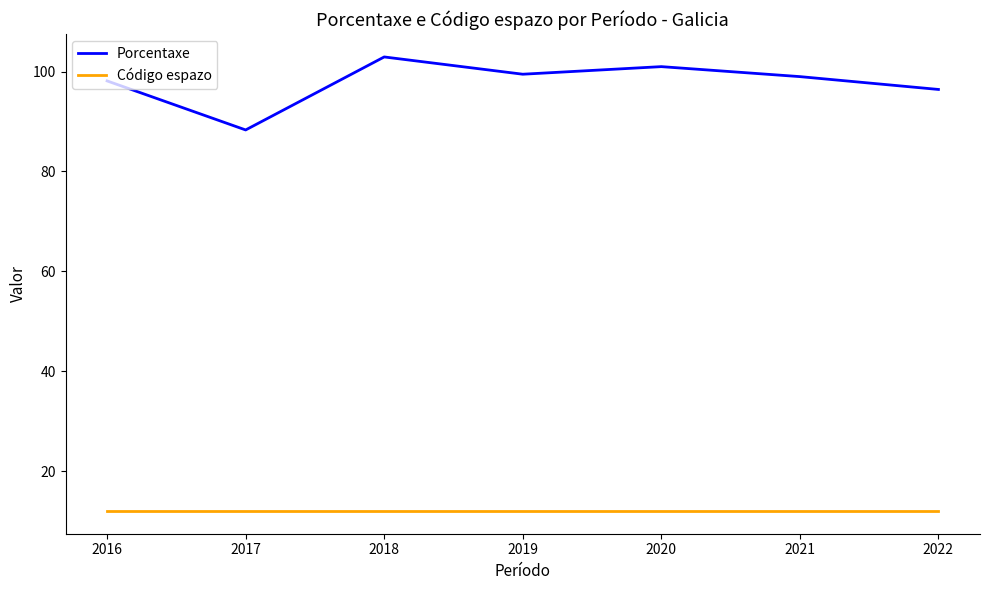

True or false: Código espazo and Porcentaxe cross at least once.

False